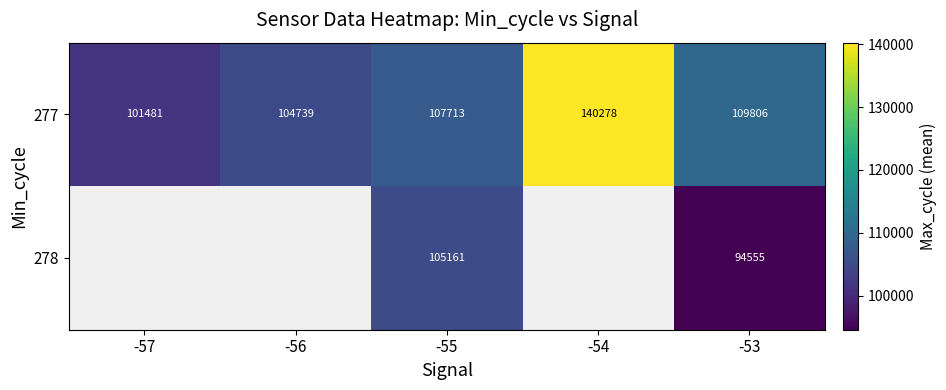

Is the value of 277 at -54 greater than the value of 278 at -54?

No